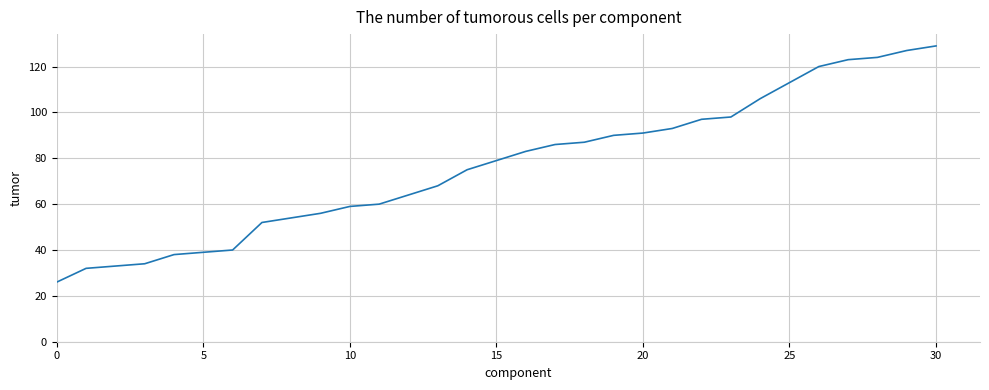

Reading left to right, what are all the values shown in this chart?

26	32	33	34	38	39	40	52	54	56	59	60	64	68	75	79	83	86	87	90	91	93	97	98	106	113	120	123	124	127	129